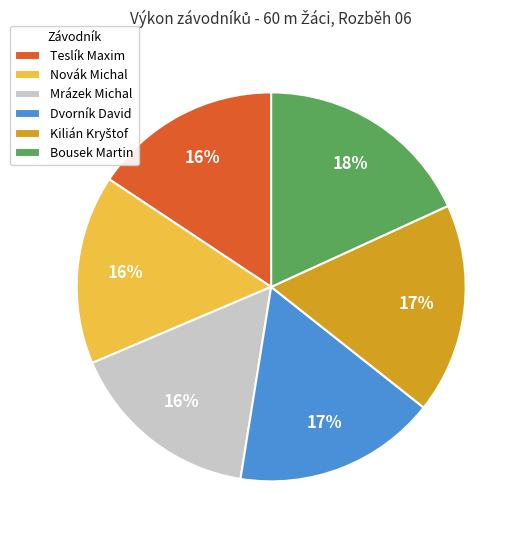

Is Teslík Maxim the majority of the pie?

No